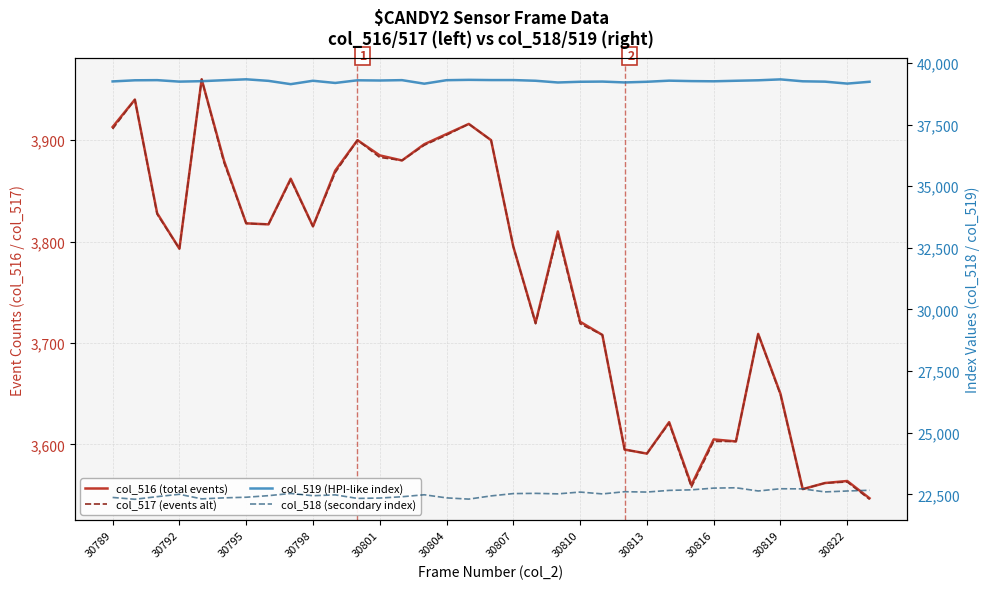

What position from the left is 30792?

2